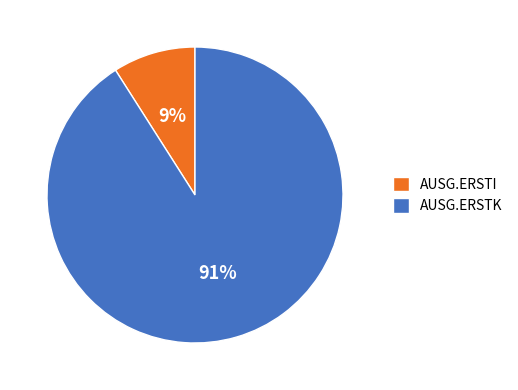

To the nearest percent, what is the difference between the largest and smallest slice percentages?

82%